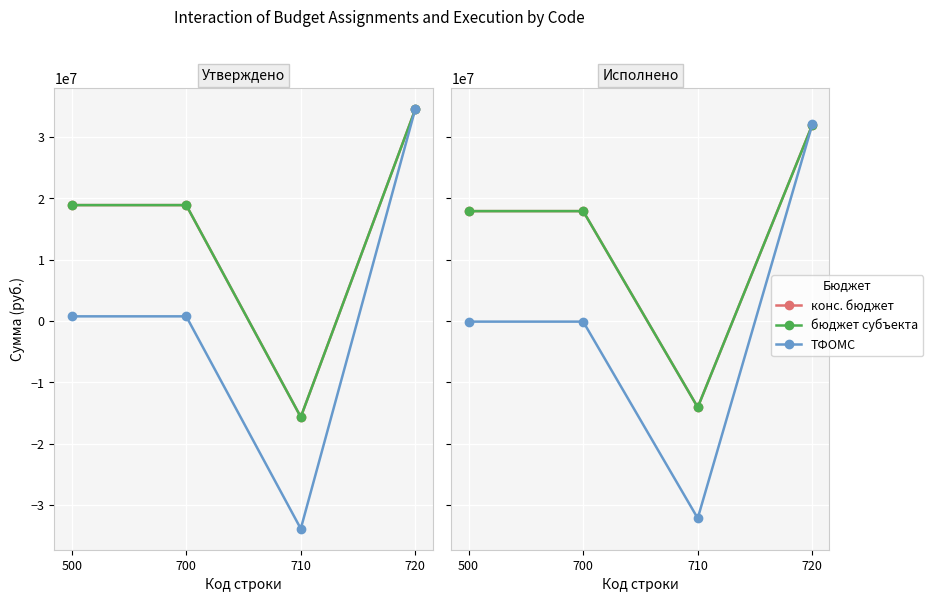

What is the sum of all ТФОМС values?

-256016.1